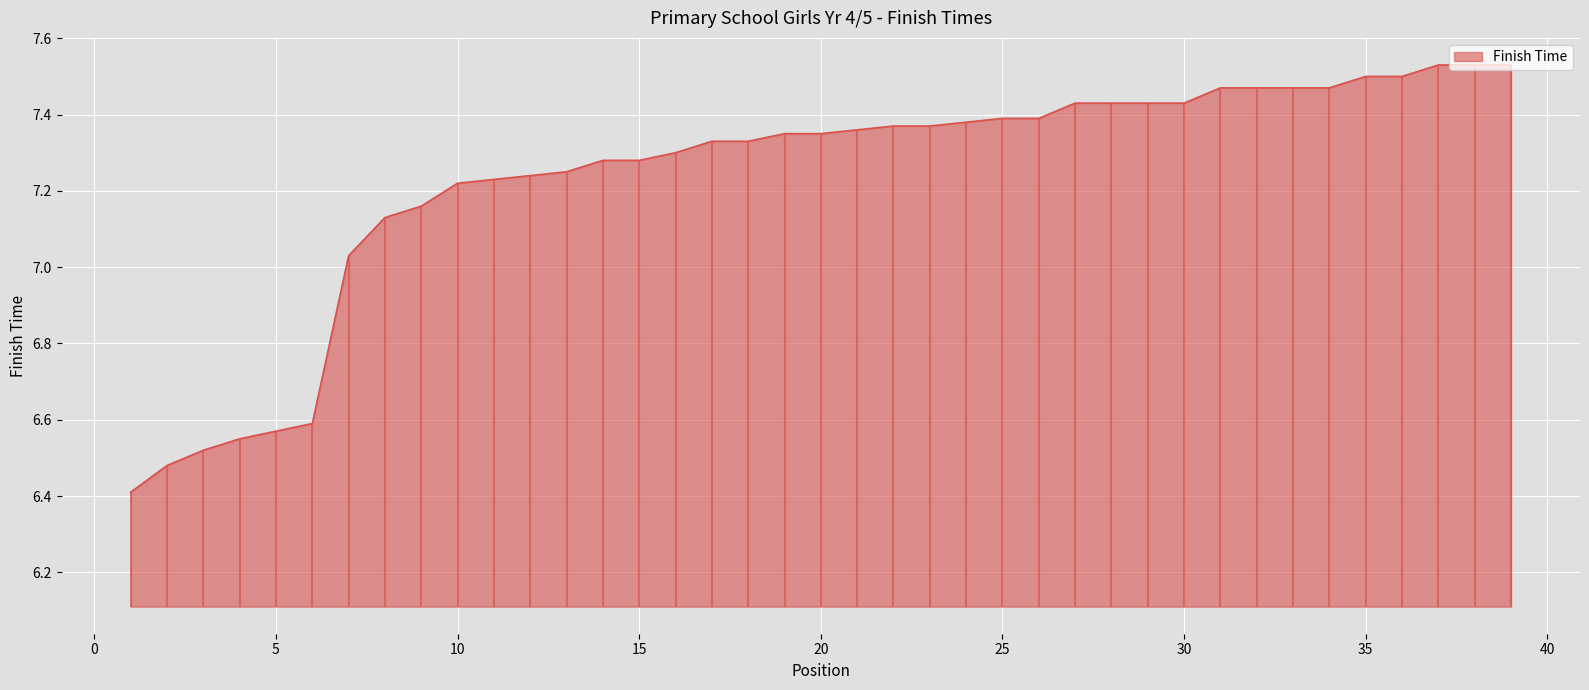

How many lines are shown in the chart?

1